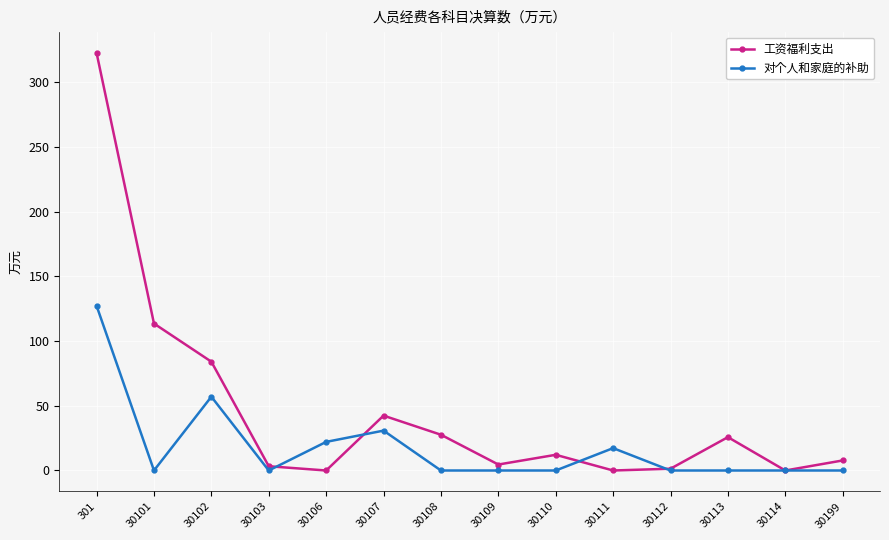

True or false: 对个人和家庭的补助 has more than 2 points higher than both neighbors.

True